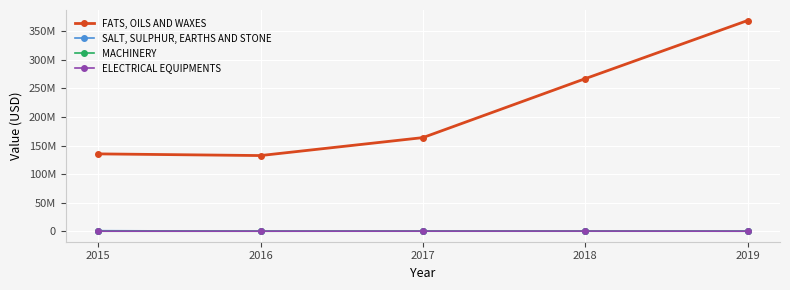

True or false: SALT, SULPHUR, EARTHS AND STONE and FATS, OILS AND WAXES intersect in this chart.

False